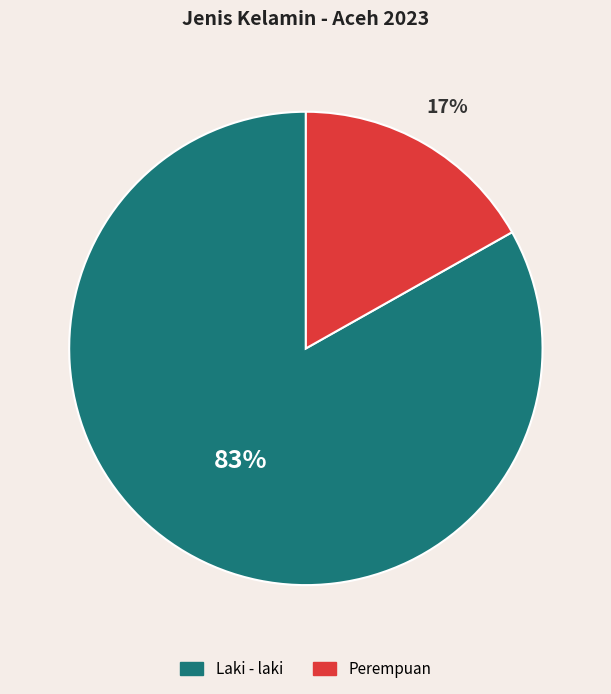

Between Laki - laki and Perempuan, which is larger?

Laki - laki